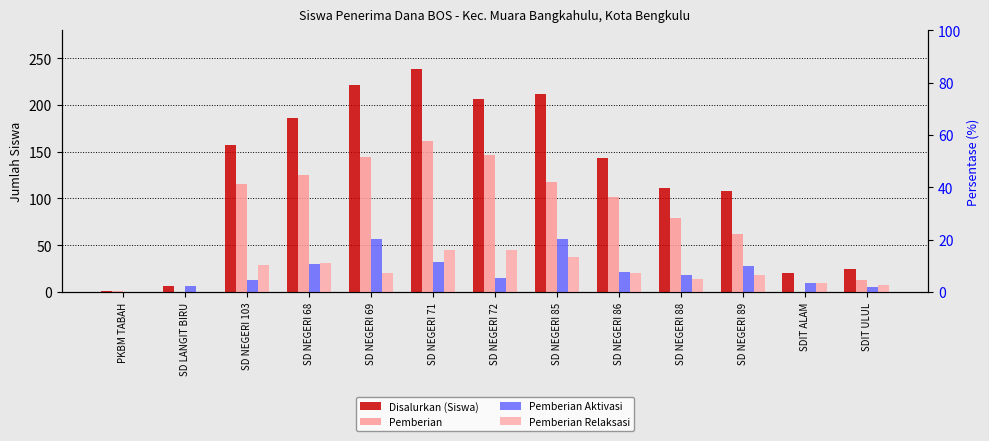

What is the difference between the highest and lowest values at SD LANGIT BIRU?

6